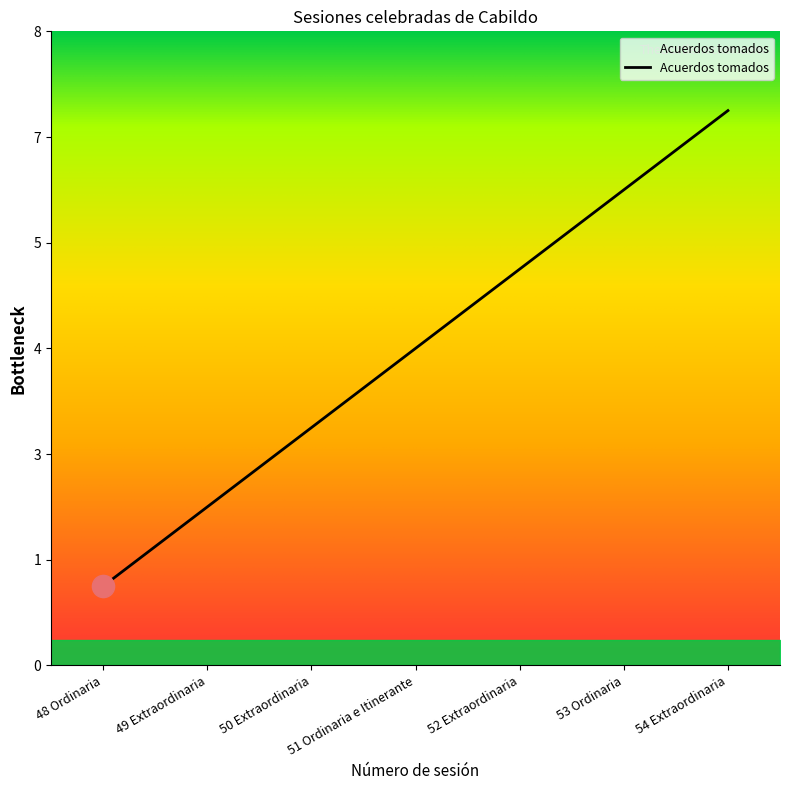

Does the chart display data point markers on the line(s)?

No